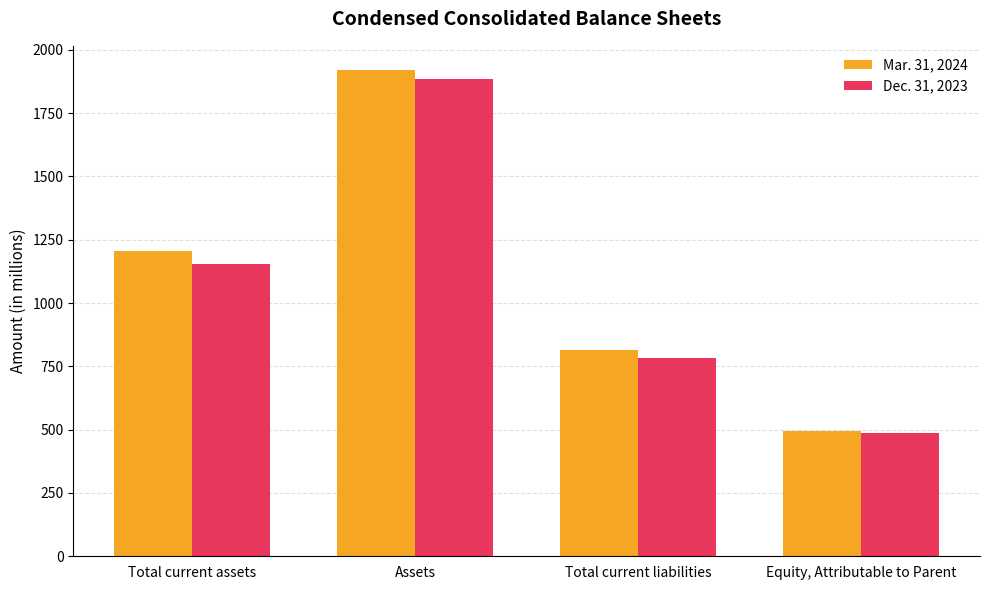

What is the difference between the highest and lowest values at Total current liabilities?

31